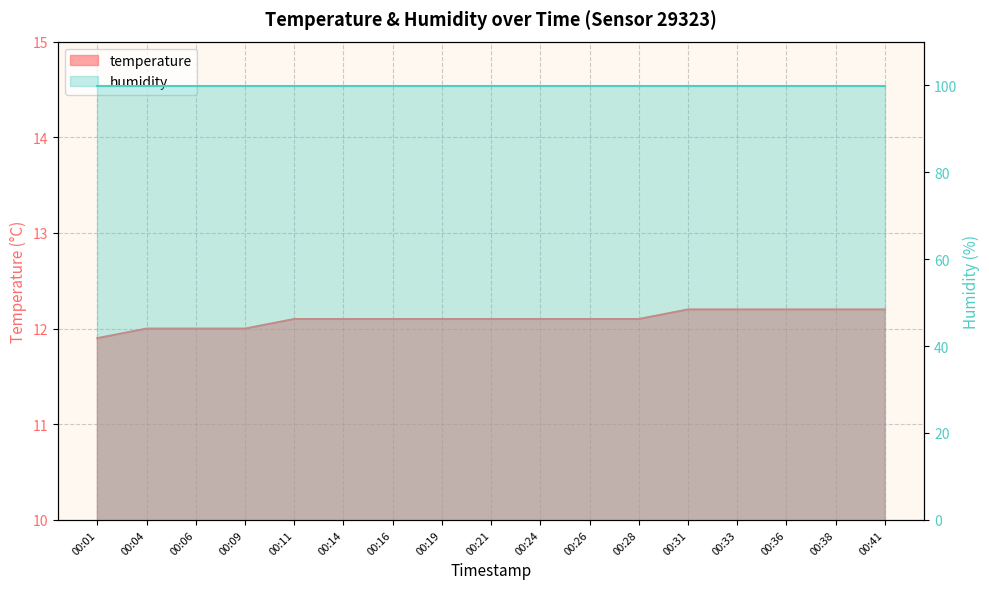

Does the chart have visible grid lines?

Yes